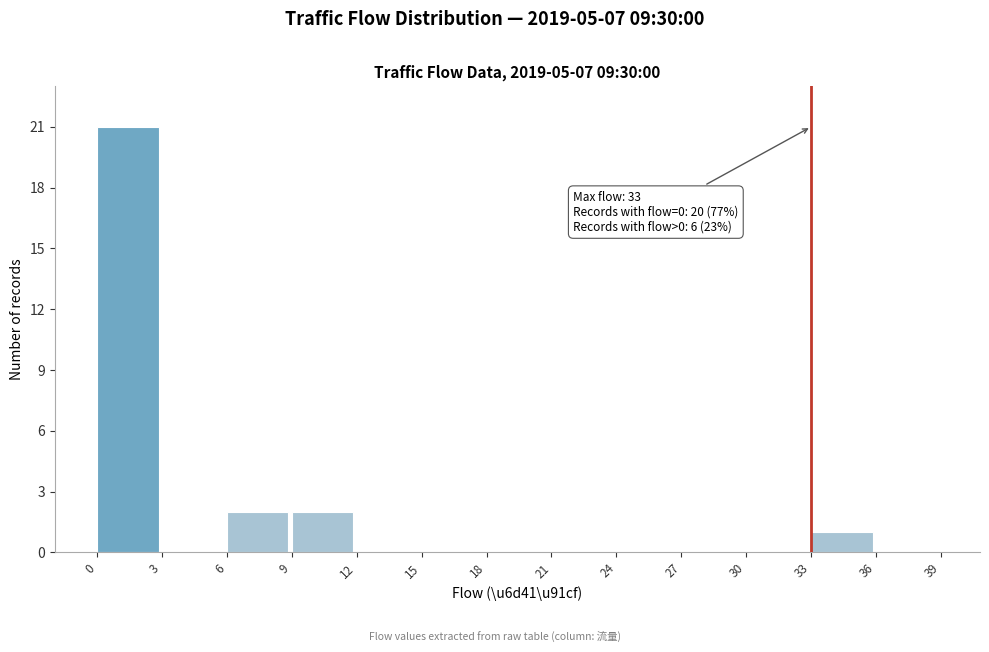

Which range on the x-axis has the tallest bar?

0 to 3